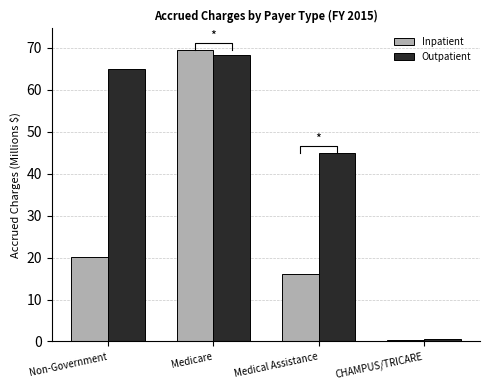

The value of Outpatient at Medicare is 68.4. True or false?

True